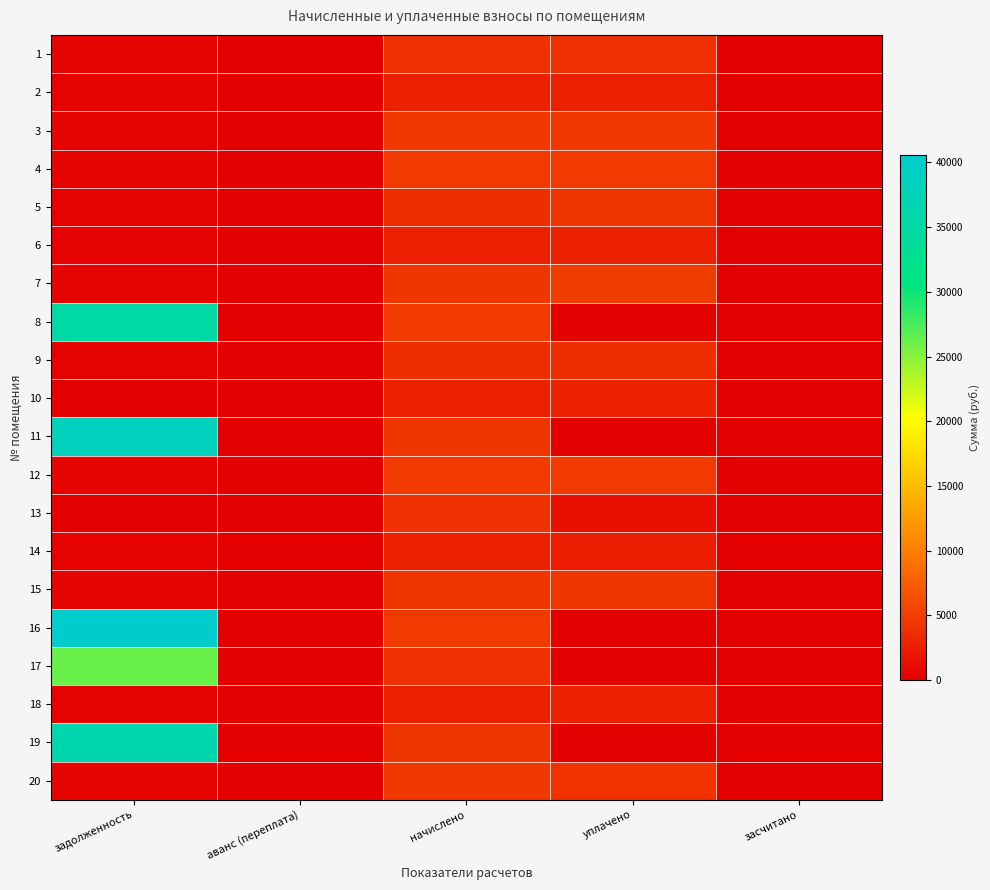

At how many categories does at least one series exceed 29872?

1